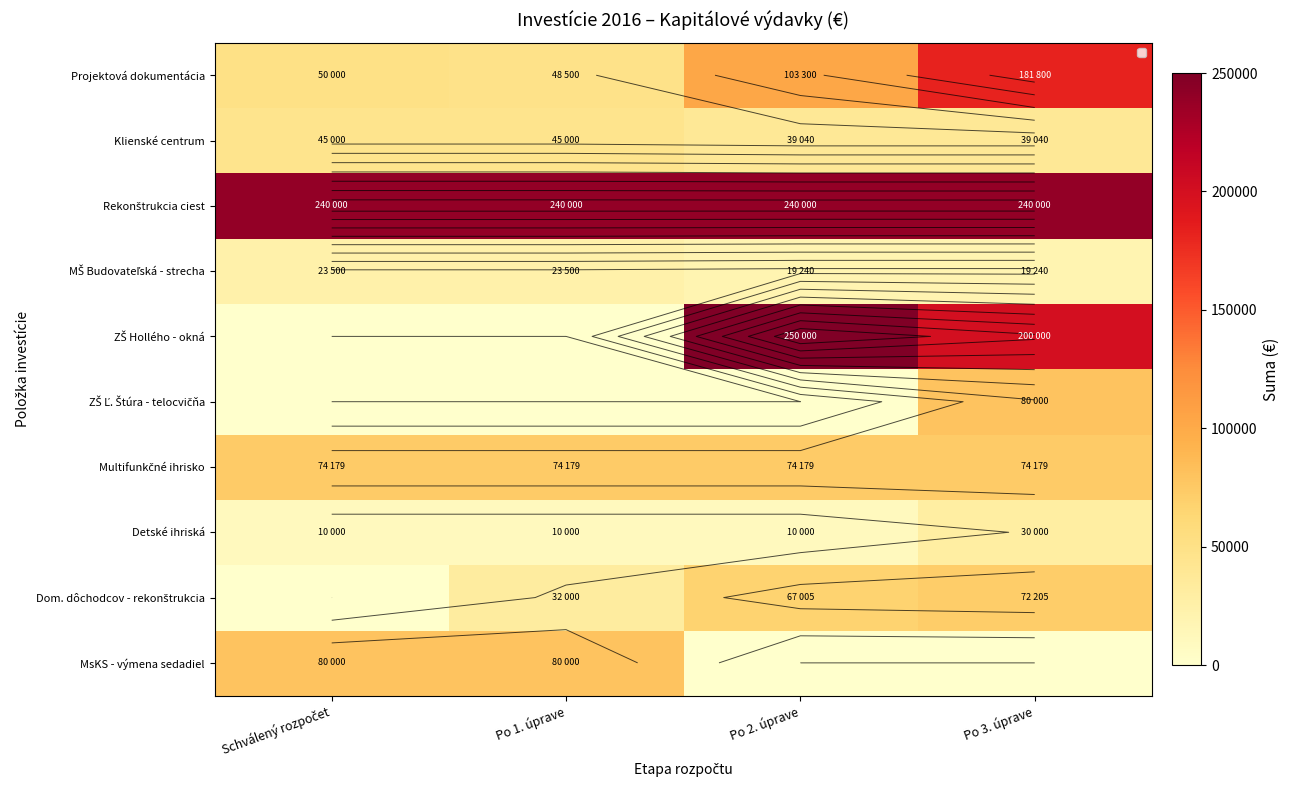

At which label is MsKS - výmena sedadiel closest to 40000?

Schválený rozpočet